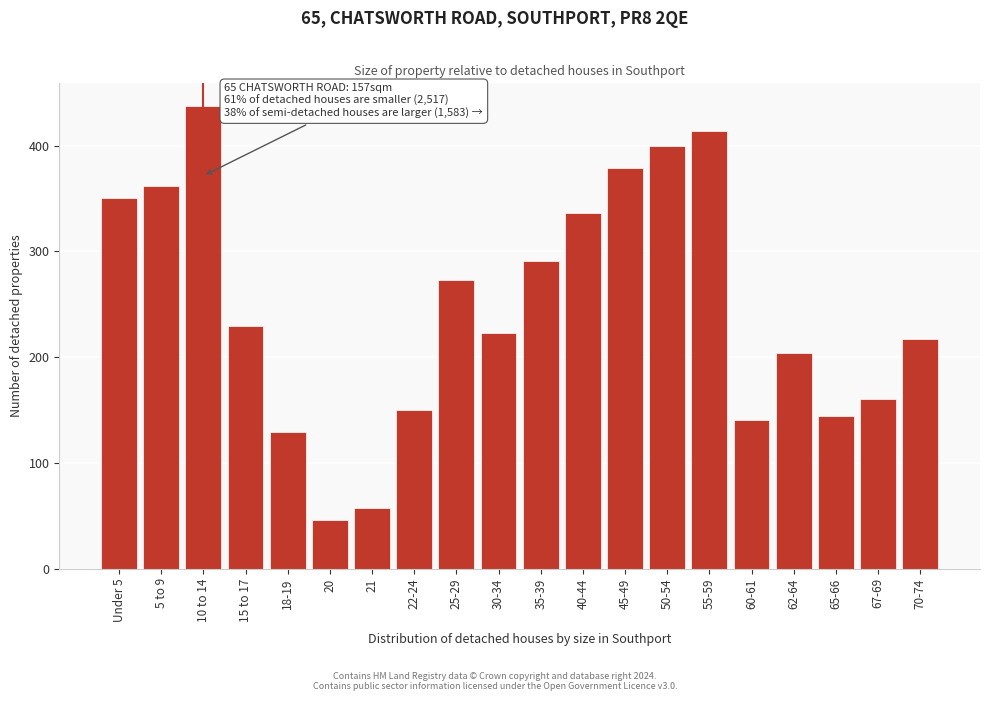

Reading right to left, transcribe all the data shown in this chart.

70-74=217	67-69=160	65-66=144	62-64=204	60-61=140	55-59=414	50-54=400	45-49=379	40-44=336	35-39=291	30-34=223	25-29=273	22-24=150	21=57	20=46	18-19=129	15 to 17=229	10 to 14=437	5 to 9=362	Under 5=350